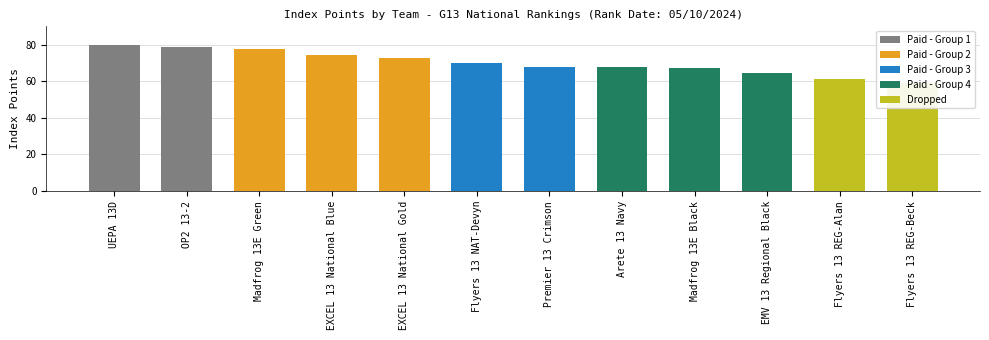

How many data points are above 69?

6